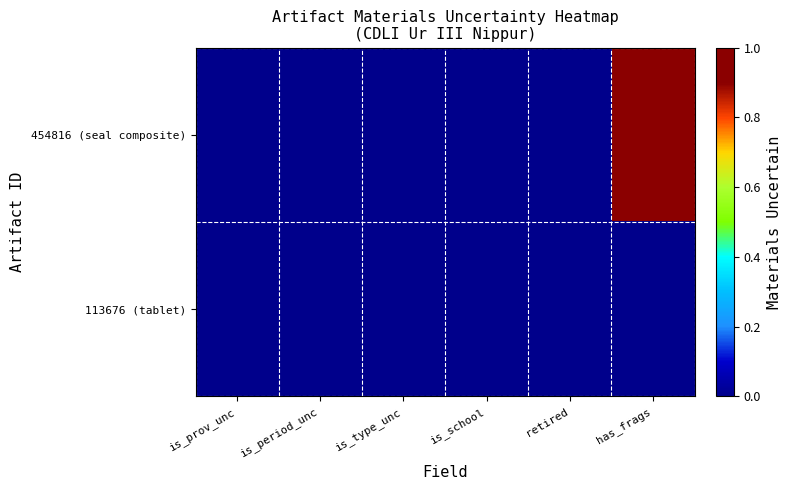

At how many categories does at least one series exceed 0?

1